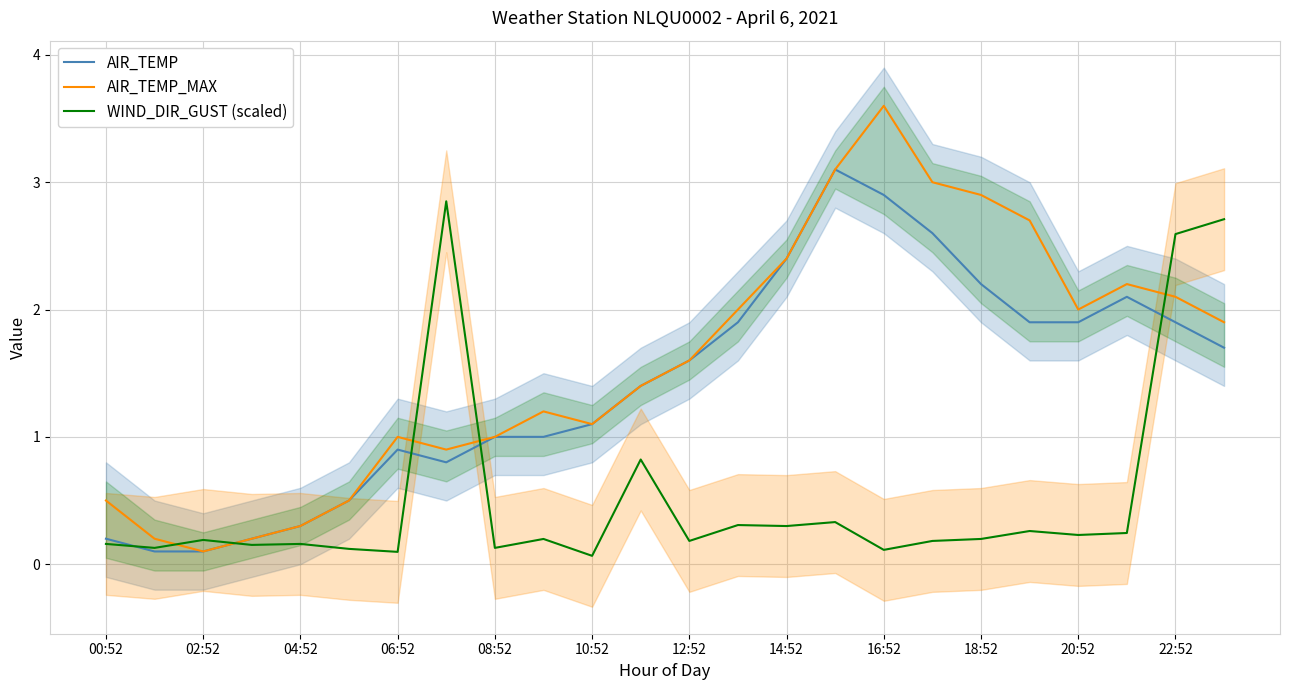

What is the difference between the AIR_TEMP values at 08:52 and 12:52?

0.6